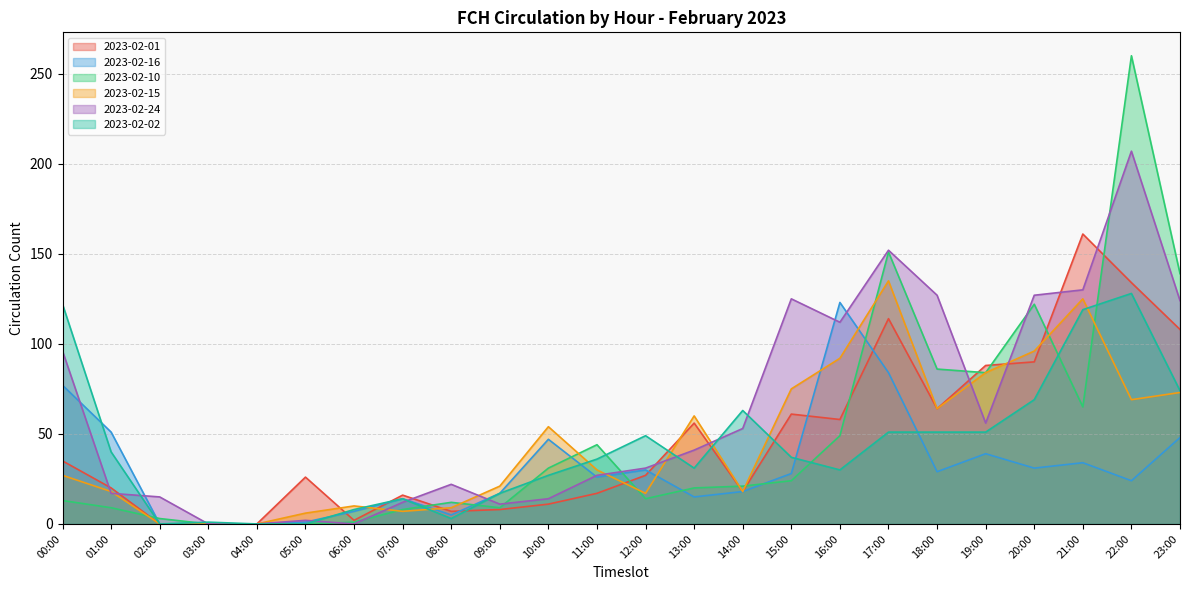

Reading left to right, list all the values displayed in this chart.

2023-02-01: 00:00=35	01:00=20	02:00=0	03:00=0	04:00=0	05:00=26	06:00=2	07:00=16	08:00=7	09:00=8	10:00=11	11:00=17	12:00=27	13:00=56	14:00=18	15:00=61	16:00=58	17:00=114	18:00=64	19:00=88	20:00=90	21:00=161	22:00=134	23:00=108
2023-02-16: 00:00=77	01:00=51	02:00=0	03:00=0	04:00=0	05:00=1	06:00=7	07:00=14	08:00=5	09:00=17	10:00=47	11:00=26	12:00=30	13:00=15	14:00=18	15:00=28	16:00=123	17:00=84	18:00=29	19:00=39	20:00=31	21:00=34	22:00=24	23:00=48
2023-02-10: 00:00=13	01:00=9	02:00=3	03:00=0	04:00=0	05:00=0	06:00=1	07:00=8	08:00=12	09:00=9	10:00=31	11:00=44	12:00=14	13:00=20	14:00=21	15:00=24	16:00=49	17:00=151	18:00=86	19:00=84	20:00=122	21:00=65	22:00=260	23:00=139
2023-02-15: 00:00=27	01:00=18	02:00=0	03:00=0	04:00=0	05:00=6	06:00=10	07:00=7	08:00=9	09:00=21	10:00=54	11:00=30	12:00=17	13:00=60	14:00=18	15:00=75	16:00=92	17:00=135	18:00=64	19:00=84	20:00=96	21:00=125	22:00=69	23:00=73
2023-02-24: 00:00=96	01:00=17	02:00=15	03:00=0	04:00=0	05:00=2	06:00=0	07:00=12	08:00=22	09:00=11	10:00=14	11:00=27	12:00=31	13:00=41	14:00=53	15:00=125	16:00=112	17:00=152	18:00=127	19:00=56	20:00=127	21:00=130	22:00=207	23:00=124
2023-02-02: 00:00=122	01:00=40	02:00=0	03:00=1	04:00=0	05:00=0	06:00=8	07:00=14	08:00=3	09:00=17	10:00=27	11:00=36	12:00=49	13:00=31	14:00=63	15:00=37	16:00=30	17:00=51	18:00=51	19:00=51	20:00=69	21:00=119	22:00=128	23:00=74